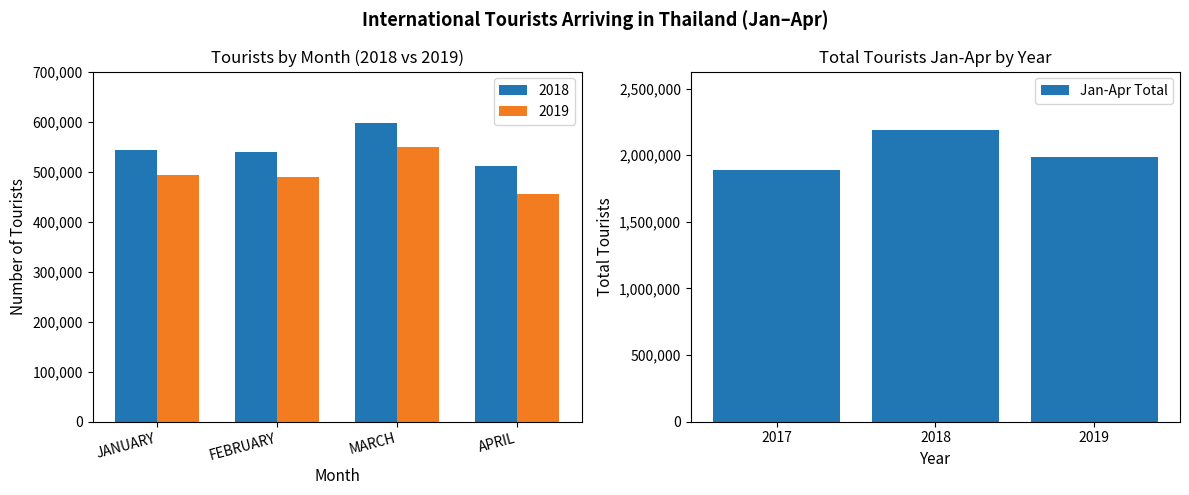

Rank the categories by Jan-Apr Total value from lowest to highest.

2017, 2019, 2018